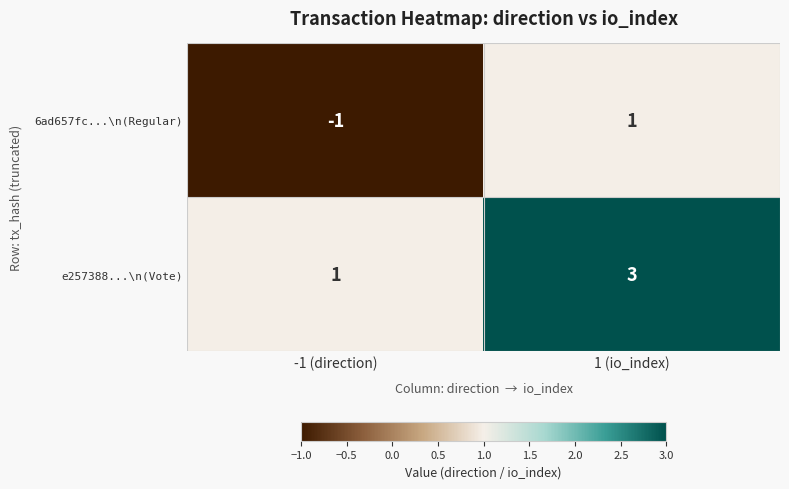

Which category has the lowest value across all series?

-1 (direction)